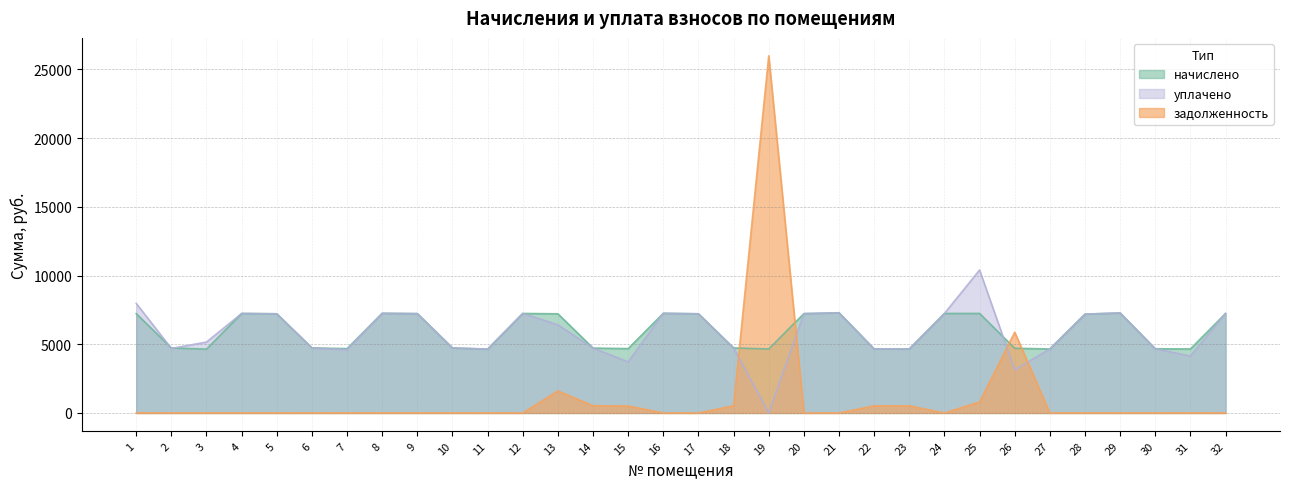

Which series changed the most between 12 and 22?

начислено